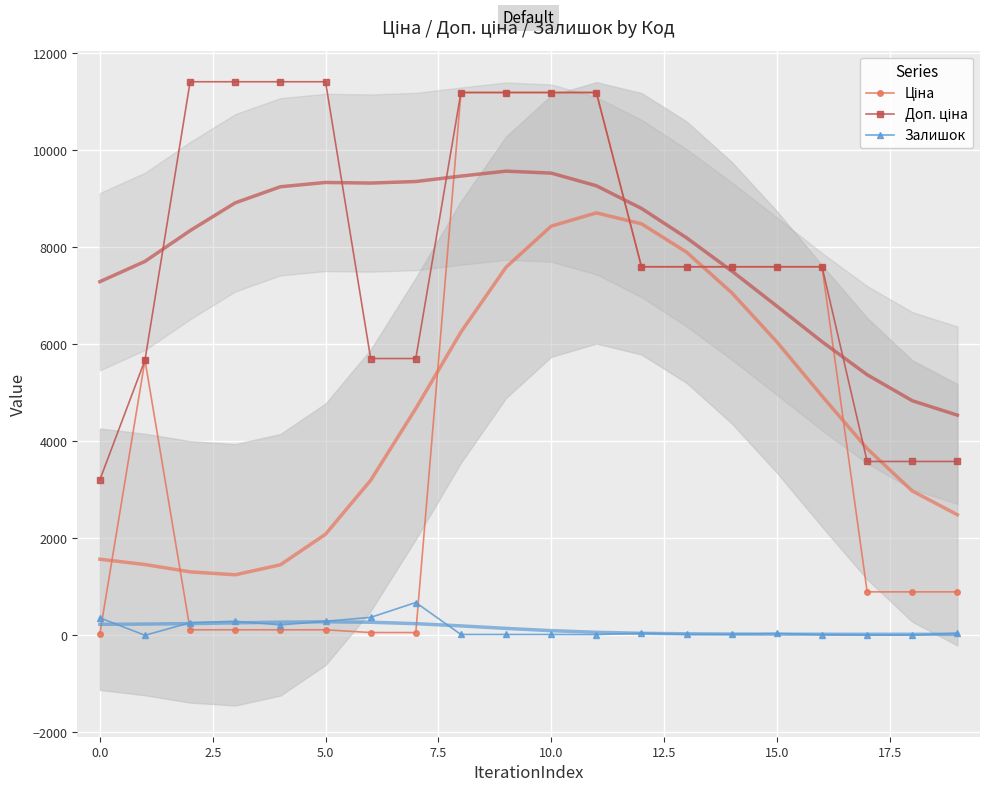

What is the average value of the Доп. ціна series?

7970.7